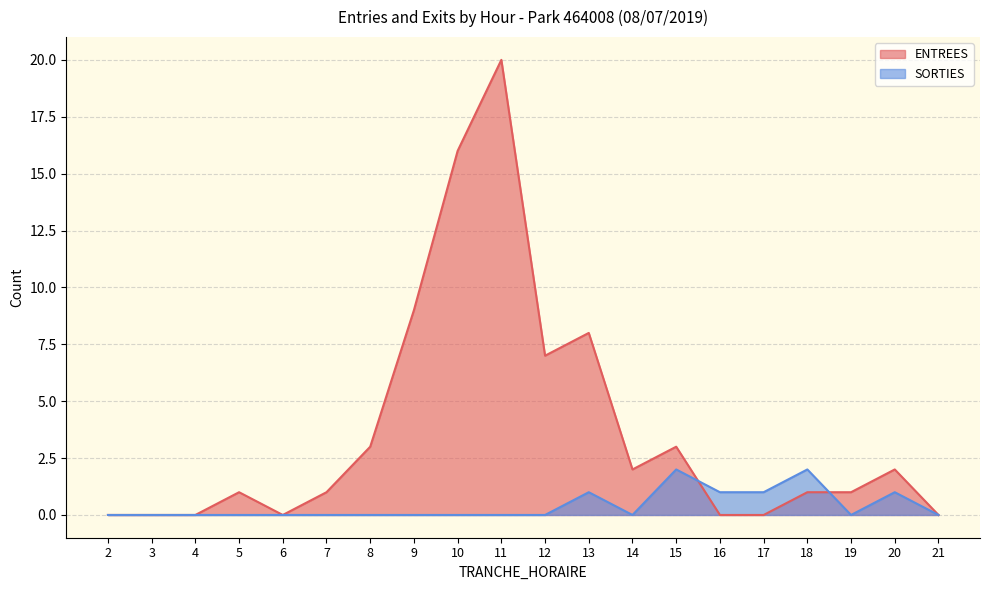

List the series in order of their peak value, highest first.

ENTREES, SORTIES